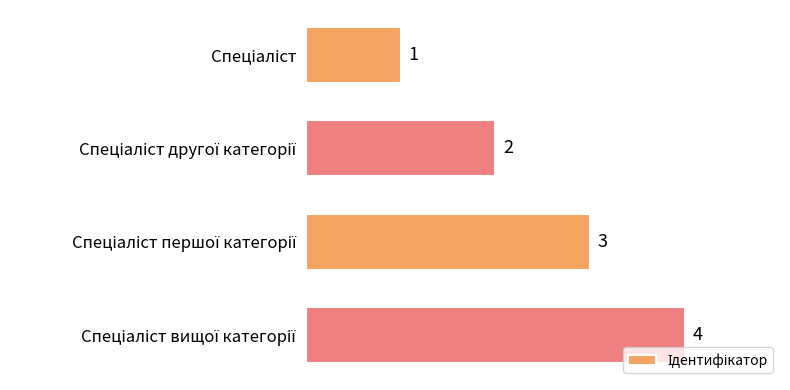

What is the maximum value shown in the chart?

4